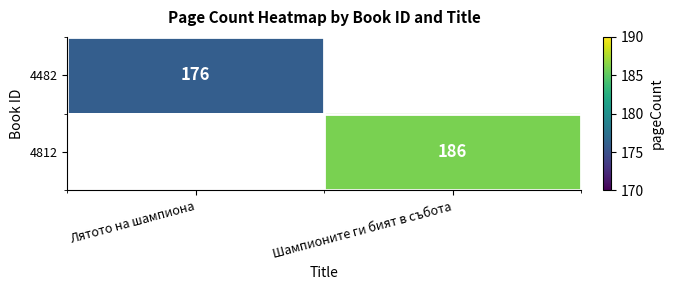

The 4812 series shows 186 at Шампионите ги бият в събота. True or false?

True